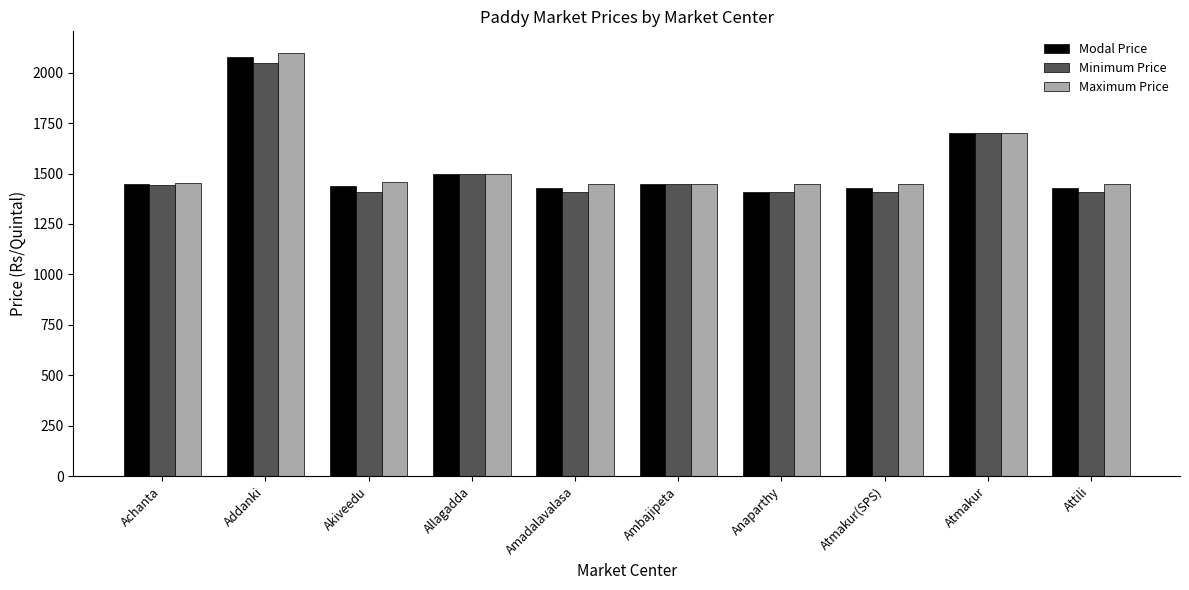

What is the difference between the Maximum Price values at Ambajipeta and Atmakur?

250